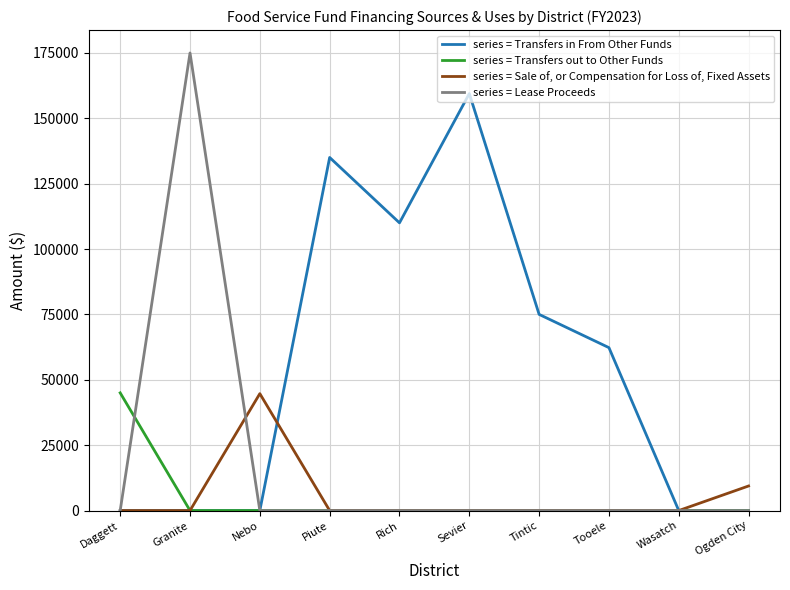

Reading left to right, what are all the values shown in this chart?

series = Transfers in From Other Funds: Daggett=0	Granite=0	Nebo=0	Piute=135000	Rich=110000	Sevier=159420	Tintic=75000	Tooele=62286	Wasatch=0	Ogden City=0
series = Transfers out to Other Funds: Daggett=45000	Granite=0	Nebo=0	Piute=0	Rich=0	Sevier=0	Tintic=0	Tooele=0	Wasatch=0	Ogden City=0
series = Sale of, or Compensation for Loss of, Fixed Assets: Daggett=0	Granite=0	Nebo=44700	Piute=0	Rich=0	Sevier=0	Tintic=0	Tooele=0	Wasatch=0	Ogden City=9398
series = Lease Proceeds: Daggett=0	Granite=174951	Nebo=0	Piute=0	Rich=0	Sevier=0	Tintic=0	Tooele=0	Wasatch=0	Ogden City=0